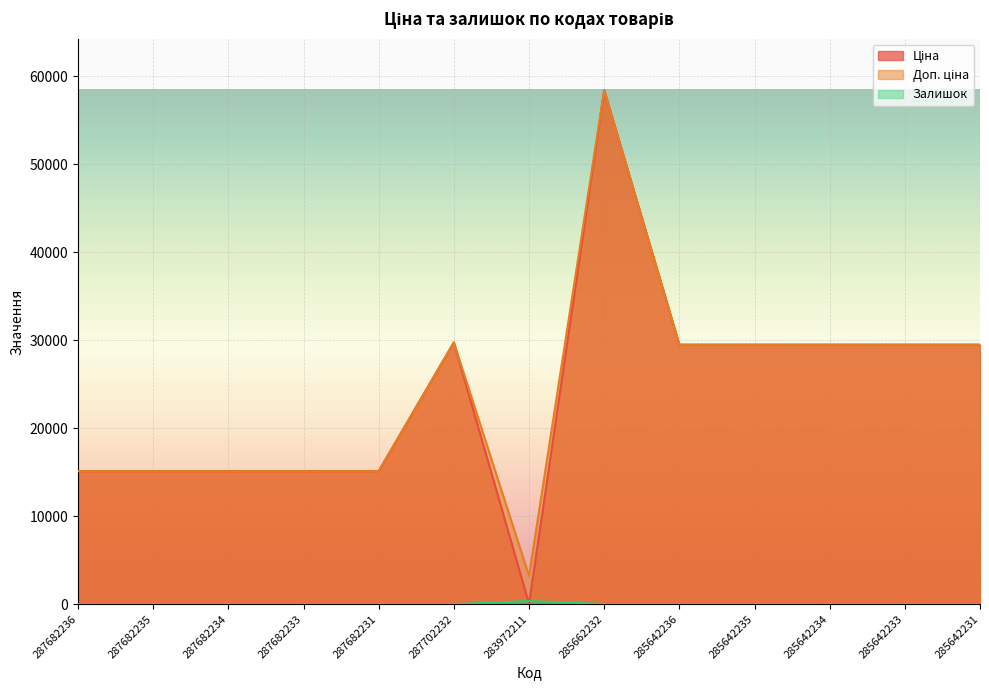

What is the sum of the Доп. ціна values at 287682235 and 285662232?

73546.5